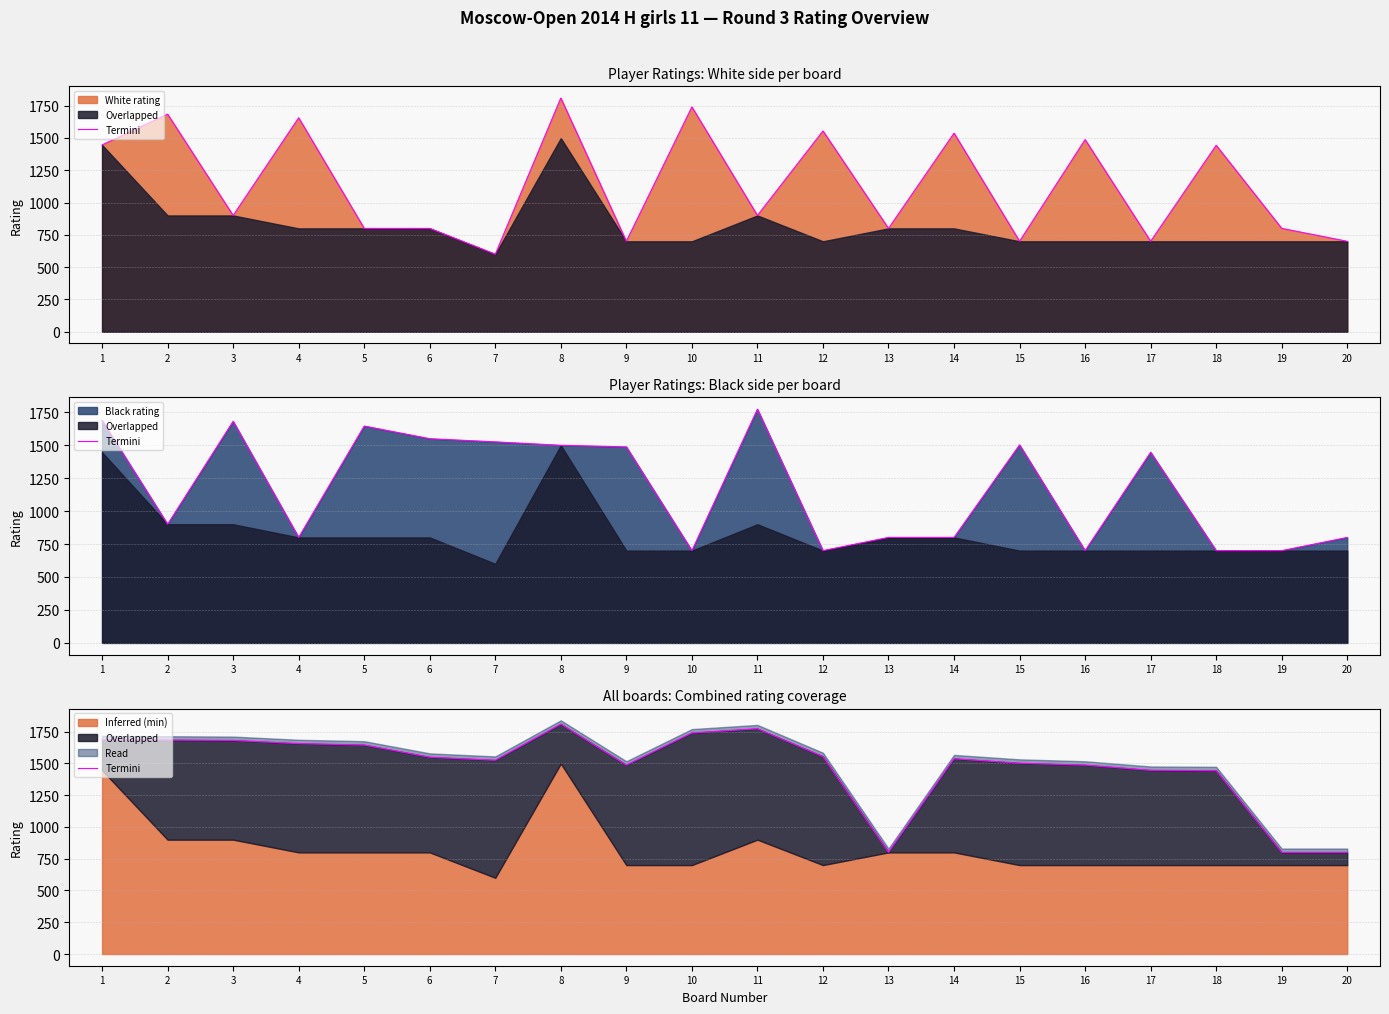

List the labels in order of value, largest first.

8, 11, 10, 1, 2, 3, 4, 5, 12, 6, 14, 7, 15, 9, 16, 17, 18, 13, 19, 20